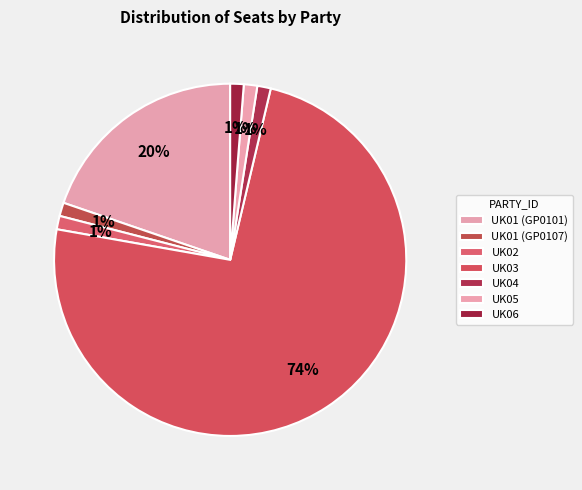

Approximately how many times larger is the value at UK06 compared to UK01 (GP0101)?

0.1